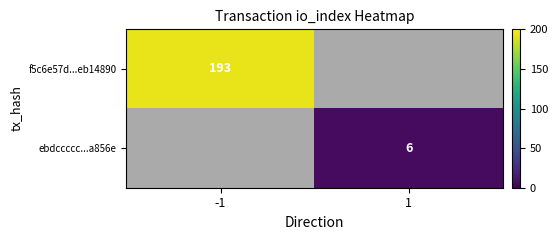

True or false: ebdccccc...a856e has a value of 4 at 1.

False